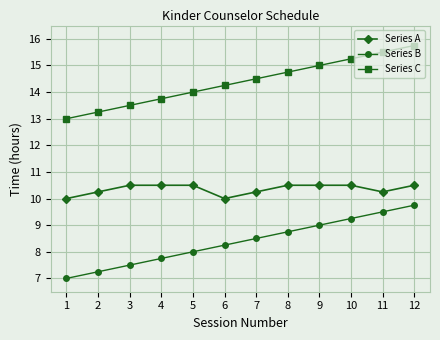

What is the maximum value for Series A?

10.5